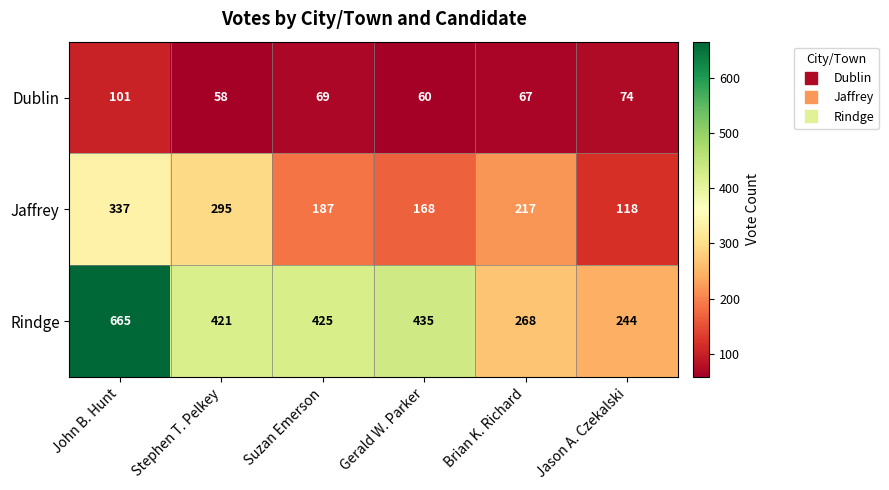

What is the sum of all Rindge values?

2458